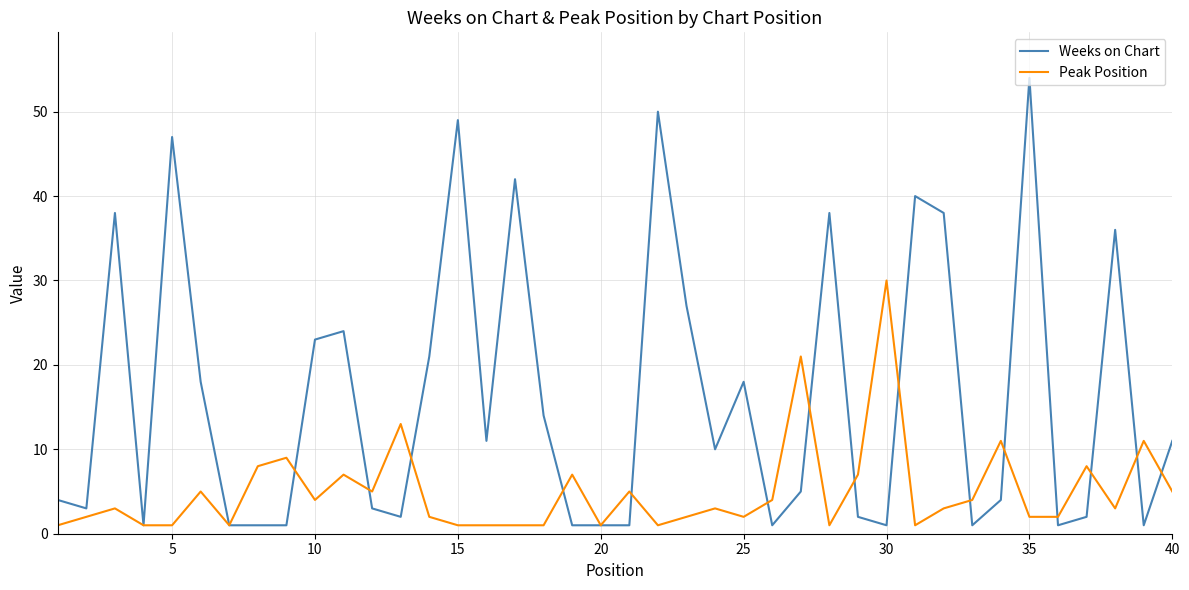

What is the greatest value displayed?

54